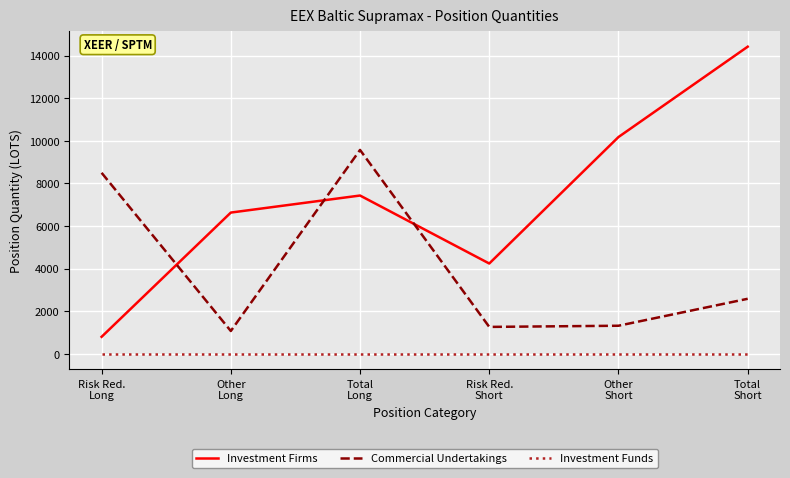

In Commercial Undertakings, how many points are higher than both neighbors (excluding endpoints)?

1